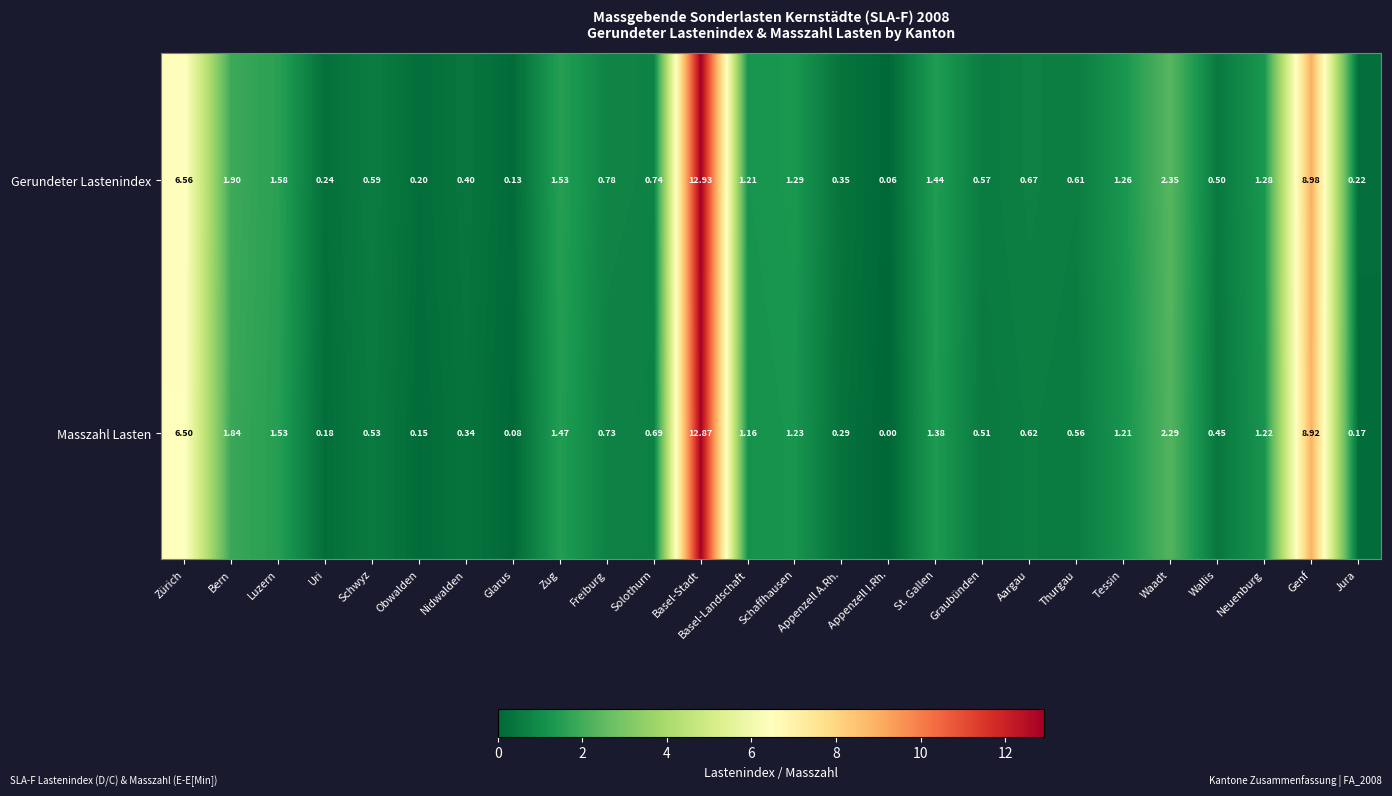

How many values in the Masszahl Lasten series exceed 0?

25